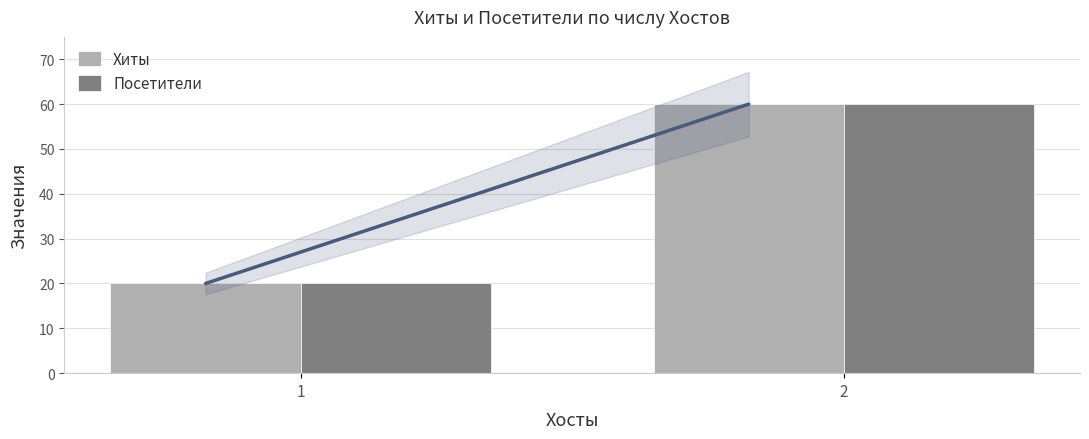

What is the value of the Посетители bar at the 2nd from the left?

60